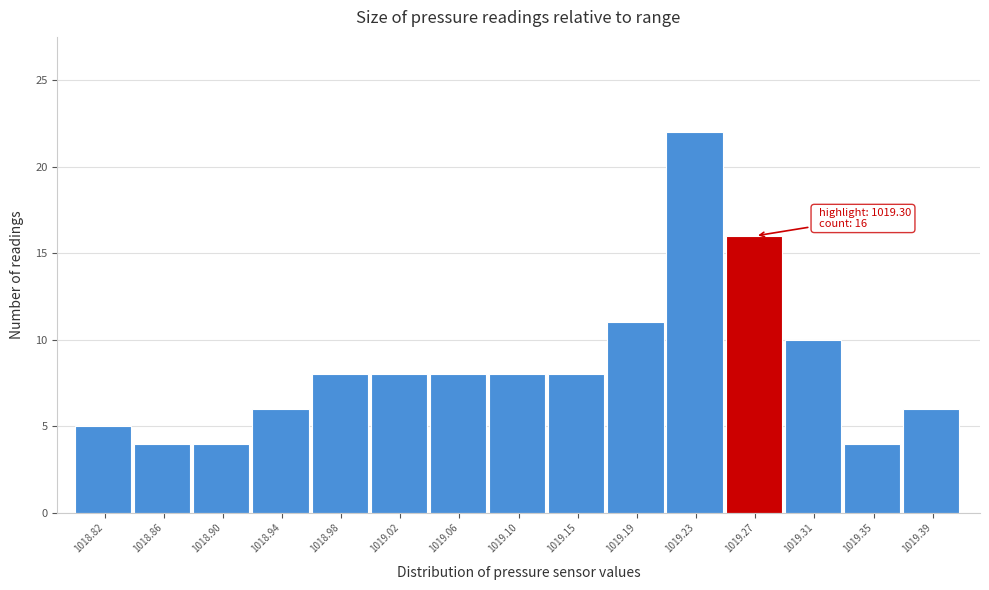

Reading left to right, list all the values displayed in this chart.

5	4	4	6	8	8	8	8	8	11	22	16	10	4	6